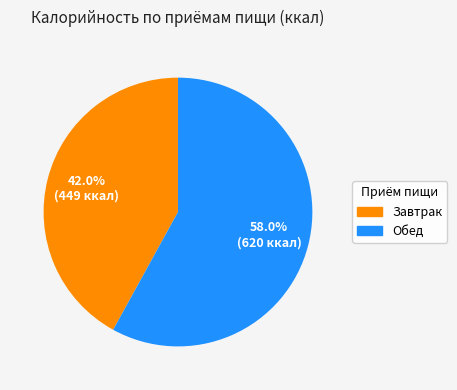

The Обед slice represents 64% of the pie. True or false?

False